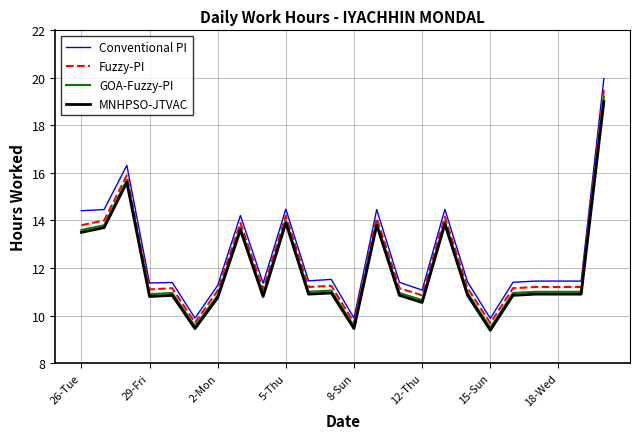

What are all the series names shown in the legend?

Conventional PI, Fuzzy-PI, GOA-Fuzzy-PI, MNHPSO-JTVAC